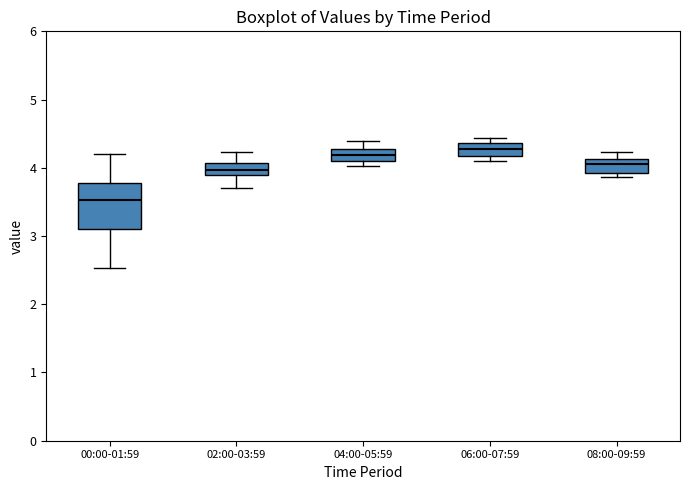

Comparing the boxes themselves (not the whiskers), which one is the tallest?

00:00-01:59